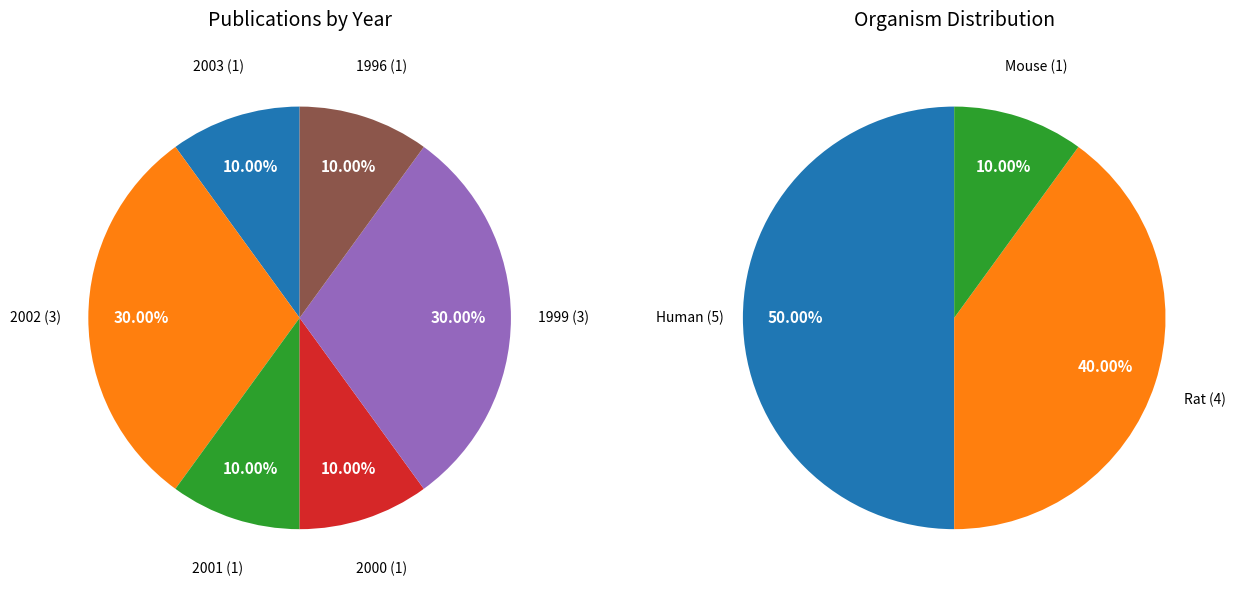

Is it true that Kunz 2000 is 3% of the pie?

False